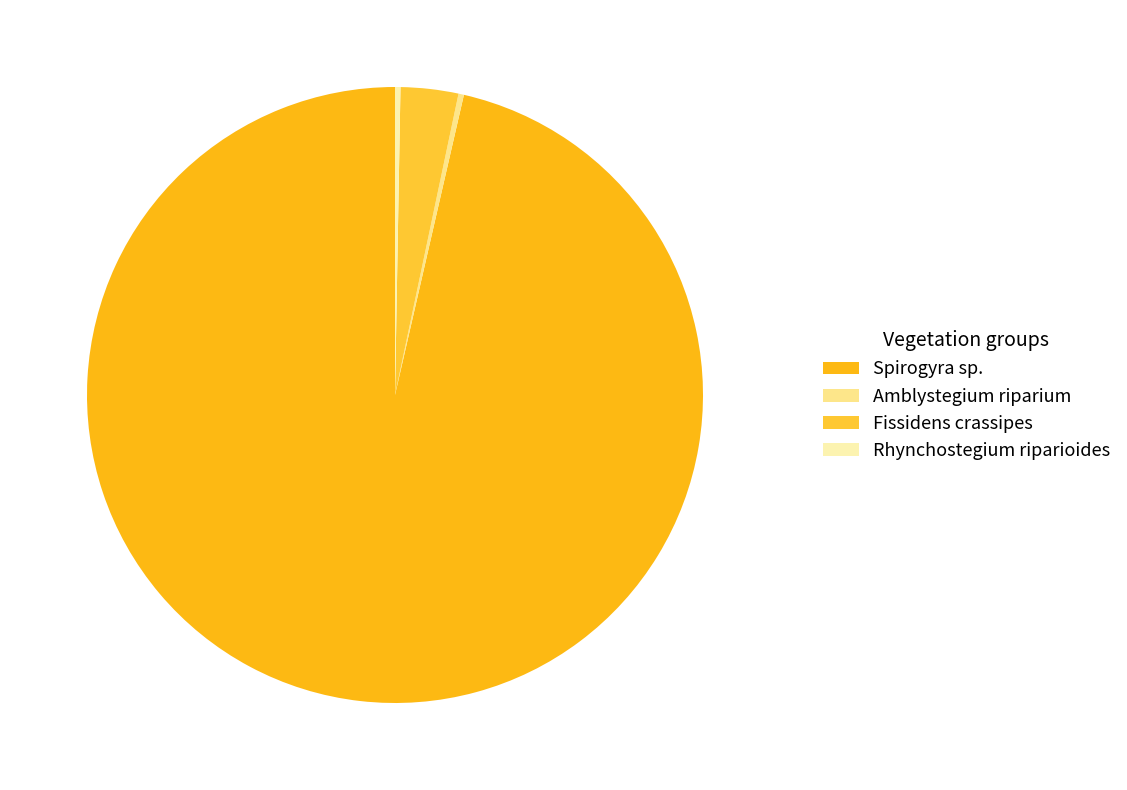

How many slices are in this pie chart?

4